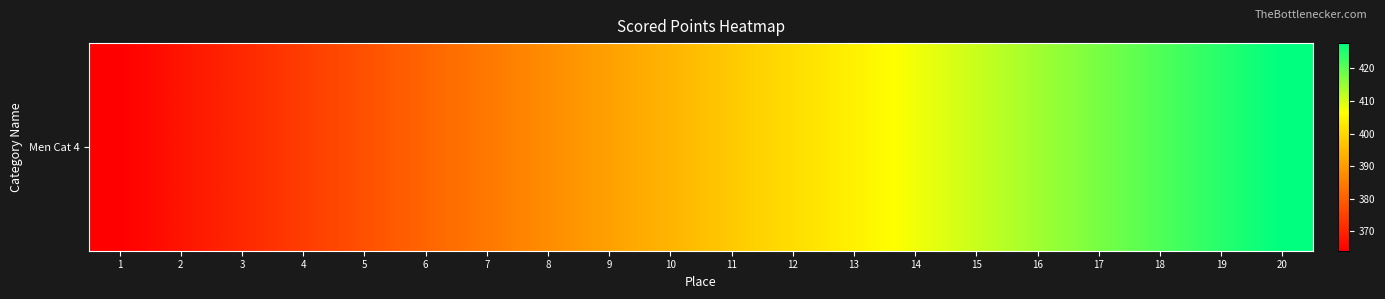

How many data points does each series have?

20